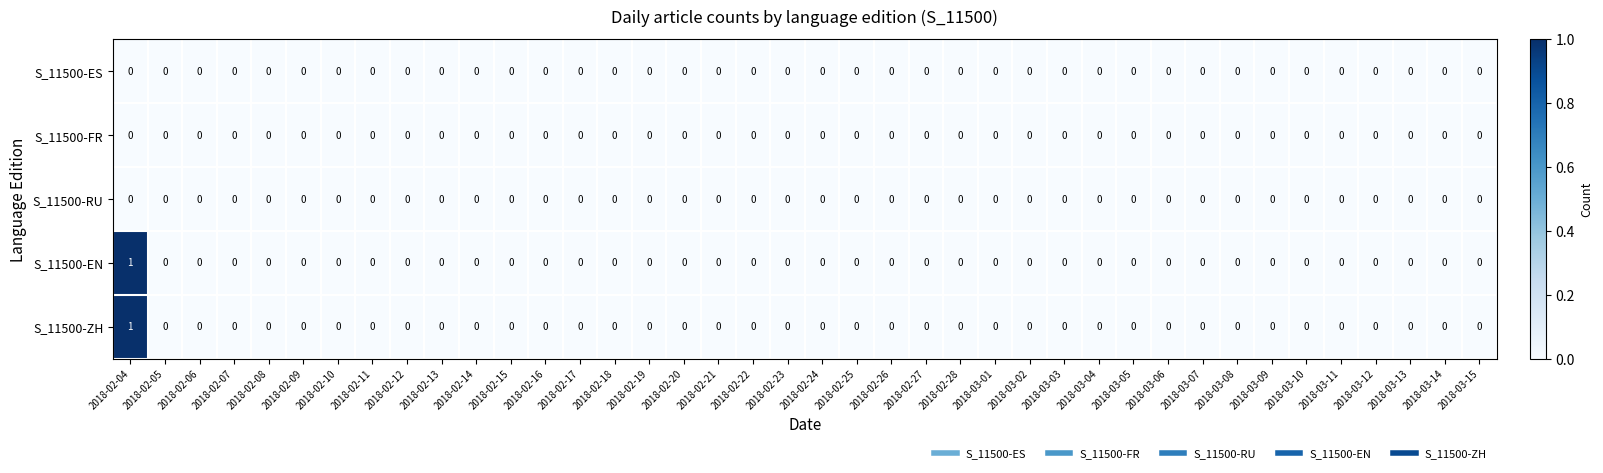

At which category is the sum across all series the highest?

2018-02-04